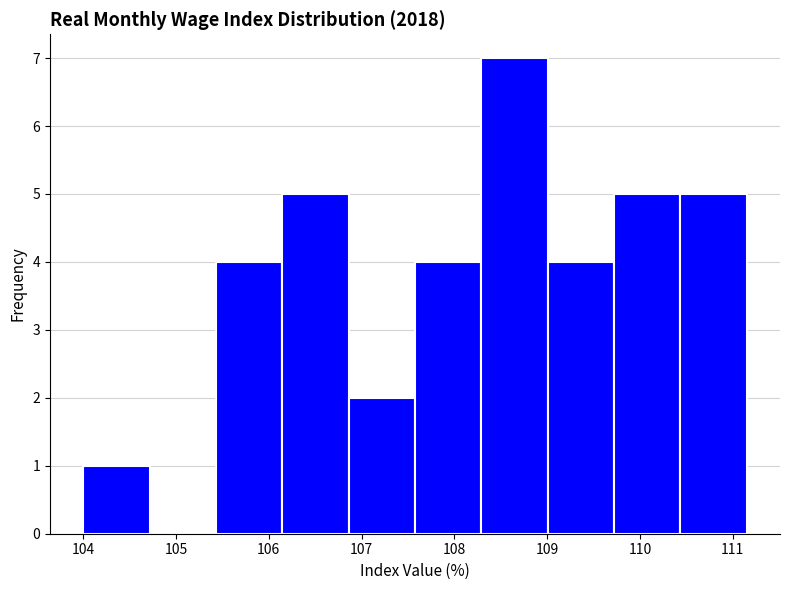

Reading left to right, transcribe this chart: for each bar, give the range it covers on the x-axis and its height. Neither the bar edges nor the heights are printed on the chart, so give them approximately, as read against the axes.

104.0 to 104.7: 1
104.7 to 105.4: 0
105.4 to 106.1: 4
106.1 to 106.9: 5
106.9 to 107.6: 2
107.6 to 108.3: 4
108.3 to 109.0: 7
109.0 to 109.7: 4
109.7 to 110.4: 5
110.4 to 111.2: 5